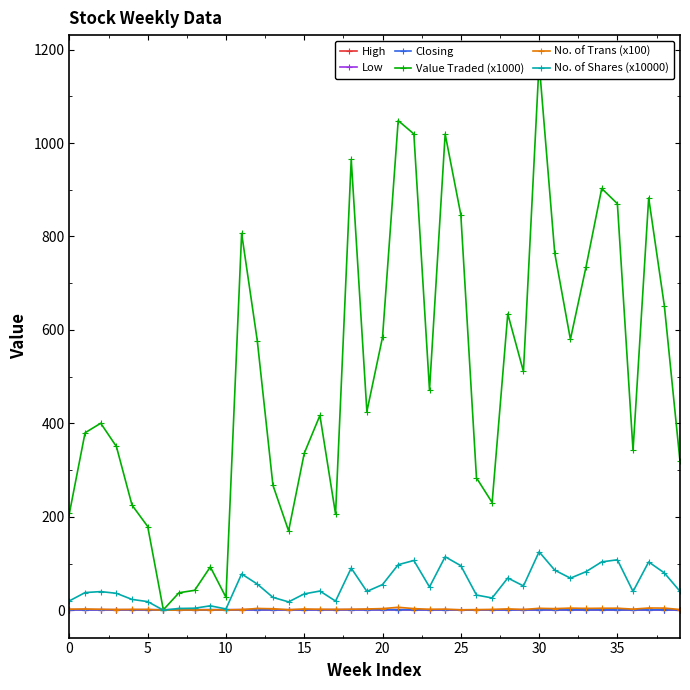

In No. of Trans (x100), how many points are higher than both neighbors (excluding endpoints)?

12